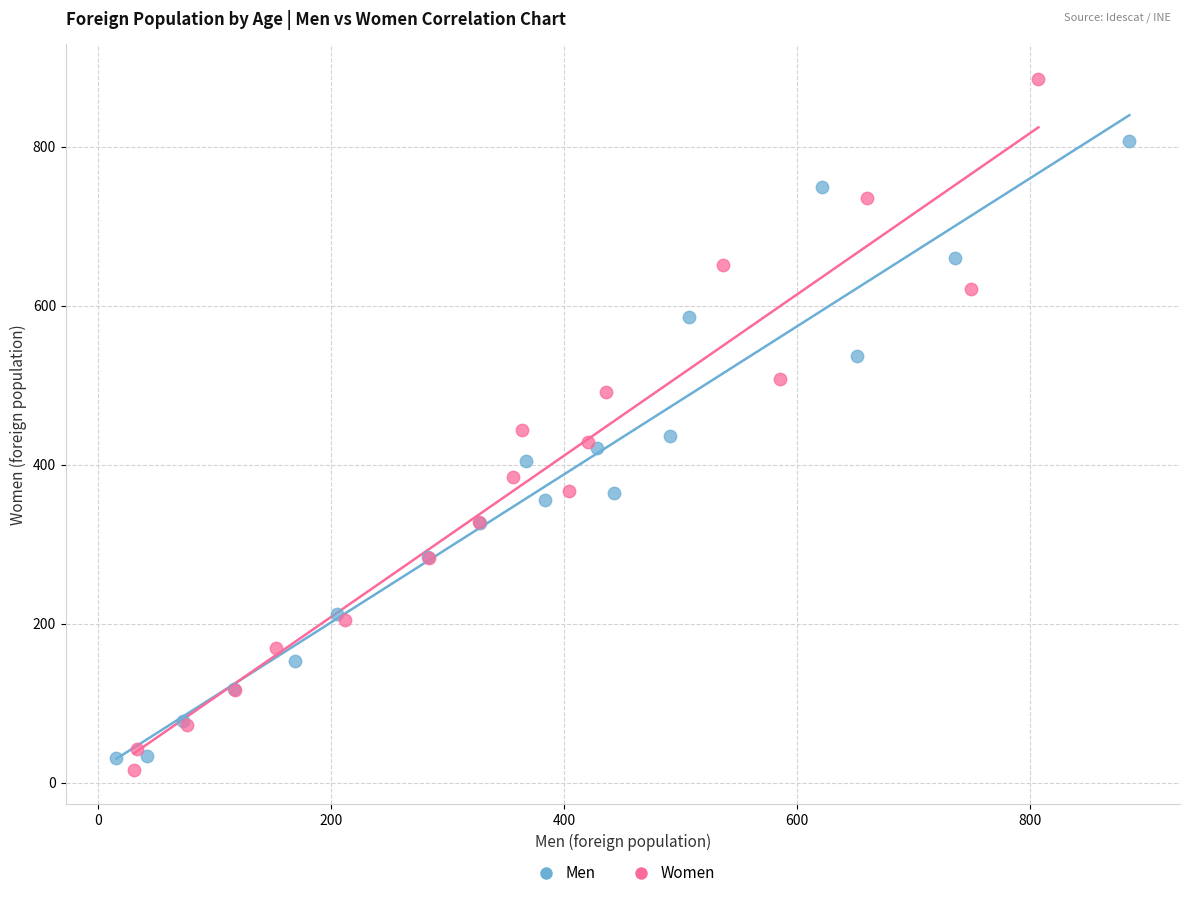

Which series has the largest Y range (max minus min)?

Women